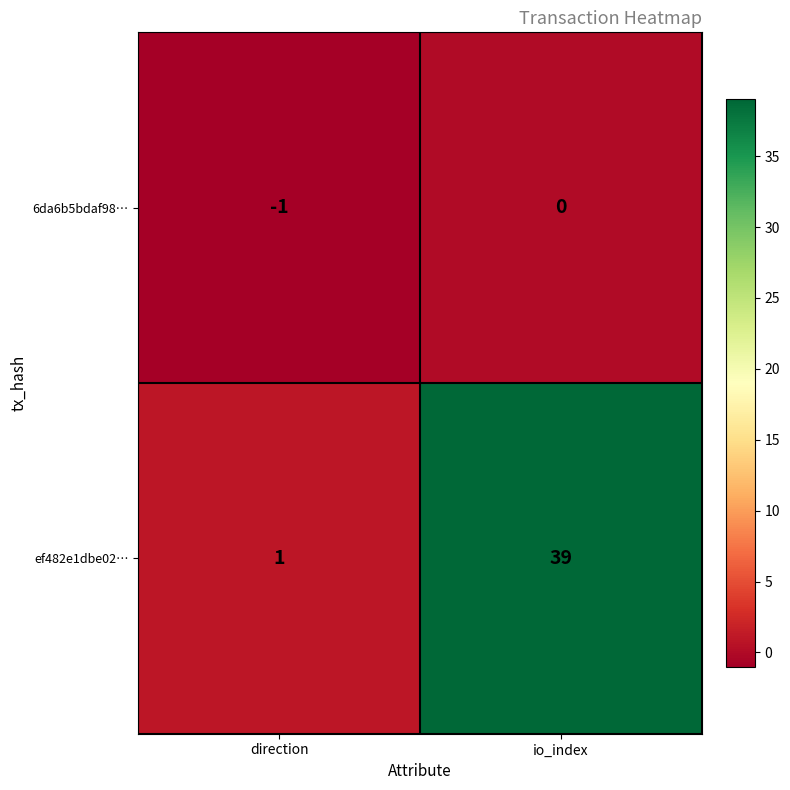

Rank the series by their average value, from lowest to highest.

6da6b5bdaf98…, ef482e1dbe02…